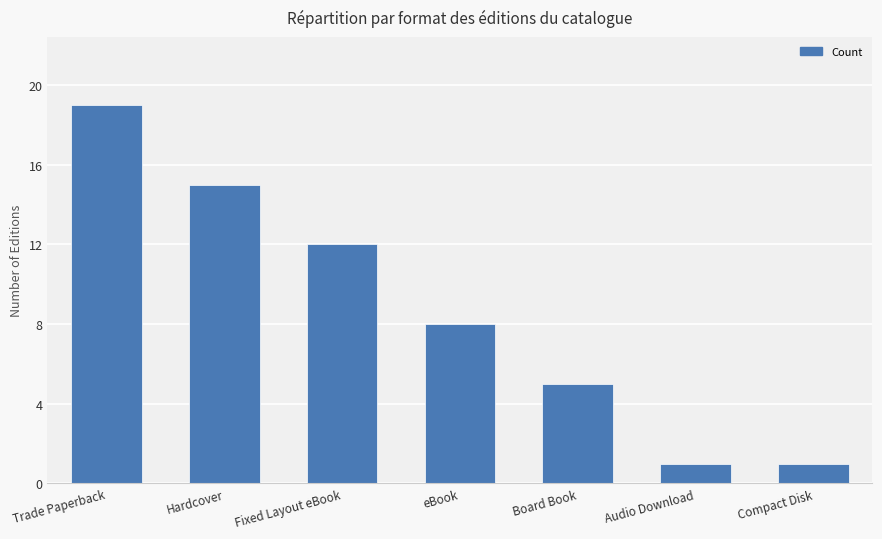

Reading right to left, transcribe all the data shown in this chart.

1	1	5	8	12	15	19